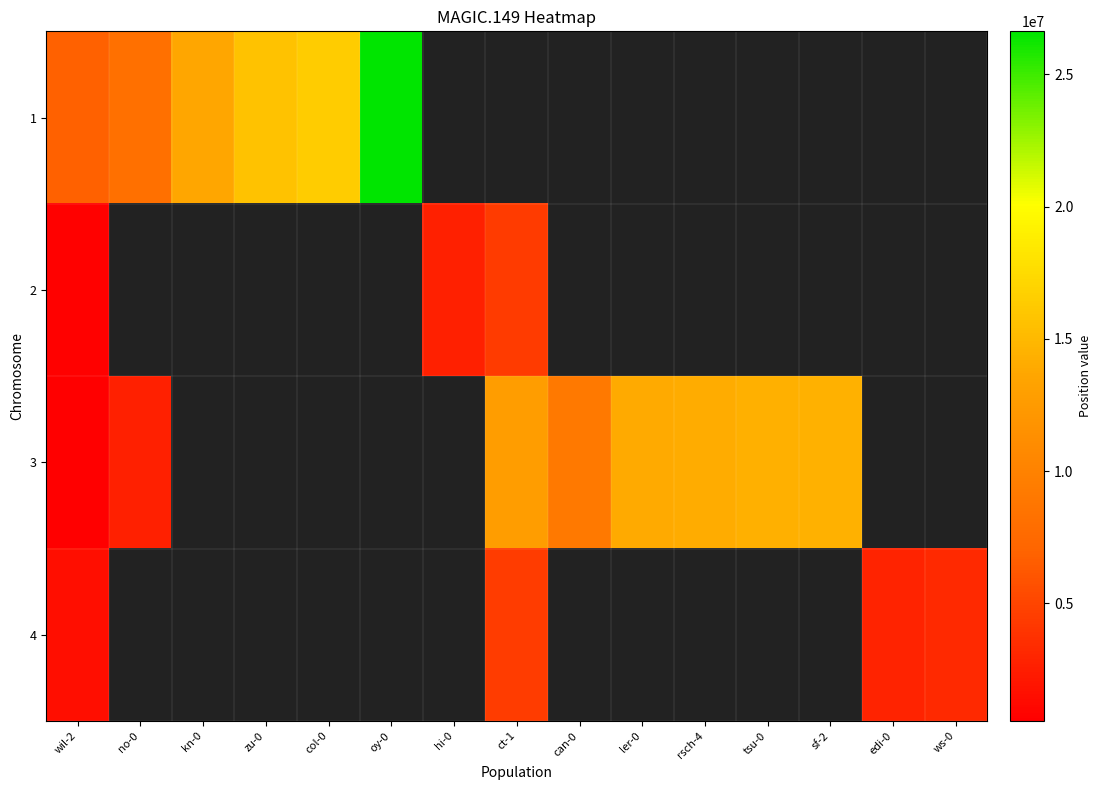

Reading right to left, extract all data points from this chart.

1: ws-0=0	edi-0=0	sf-2=0	tsu-0=0	rsch-4=0	ler-0=0	can-0=0	ct-1=0	hi-0=0	oy-0=26621549	col-0=16417011	zu-0=15652772	kn-0=13689132	no-0=8180557	wil-2=6860745
2: ws-0=0	edi-0=0	sf-2=0	tsu-0=0	rsch-4=0	ler-0=0	can-0=0	ct-1=4410655	hi-0=2630555	oy-0=0	col-0=0	zu-0=0	kn-0=0	no-0=0	wil-2=750512
3: ws-0=0	edi-0=0	sf-2=14455764	tsu-0=14339995	rsch-4=14076825	ler-0=13977725	can-0=9011199	ct-1=12762163	hi-0=0	oy-0=0	col-0=0	zu-0=0	kn-0=0	no-0=2646739	wil-2=558025
4: ws-0=3271015	edi-0=2817422	sf-2=0	tsu-0=0	rsch-4=0	ler-0=0	can-0=0	ct-1=4449362	hi-0=0	oy-0=0	col-0=0	zu-0=0	kn-0=0	no-0=0	wil-2=1539793